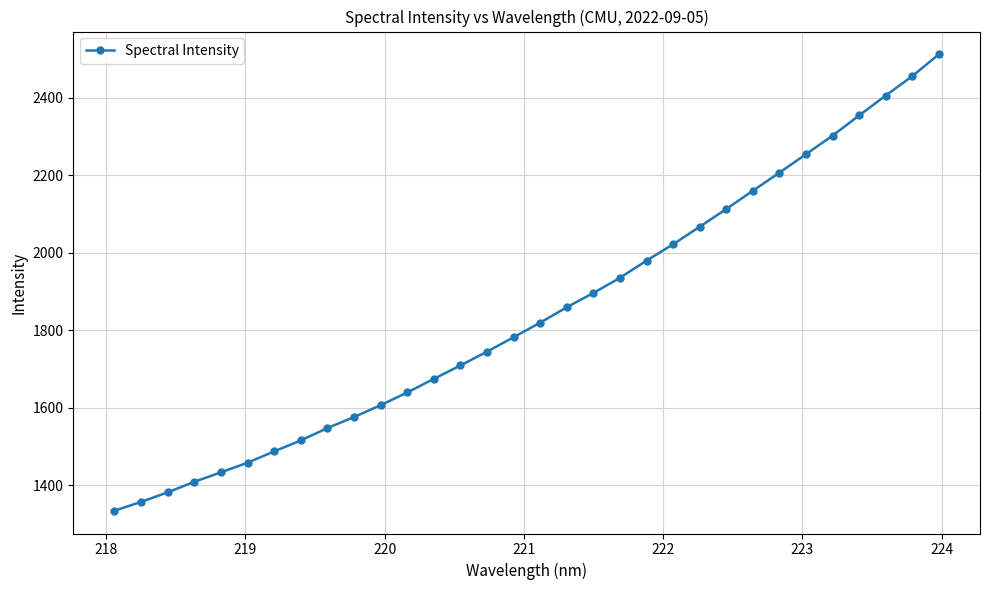

Reading left to right, list all the values displayed in this chart.

1334.3	1357.1	1381.6	1408.9	1433.3	1458.2	1487.2	1515.6	1547.4	1575.9	1606.5	1639.2	1674.4	1709.0	1744.6	1781.7	1819.3	1859.1	1895.9	1935.0	1979.4	2021.5	2066.8	2112.4	2159.7	2206.2	2253.8	2301.8	2353.8	2405.1	2455.1	2511.4